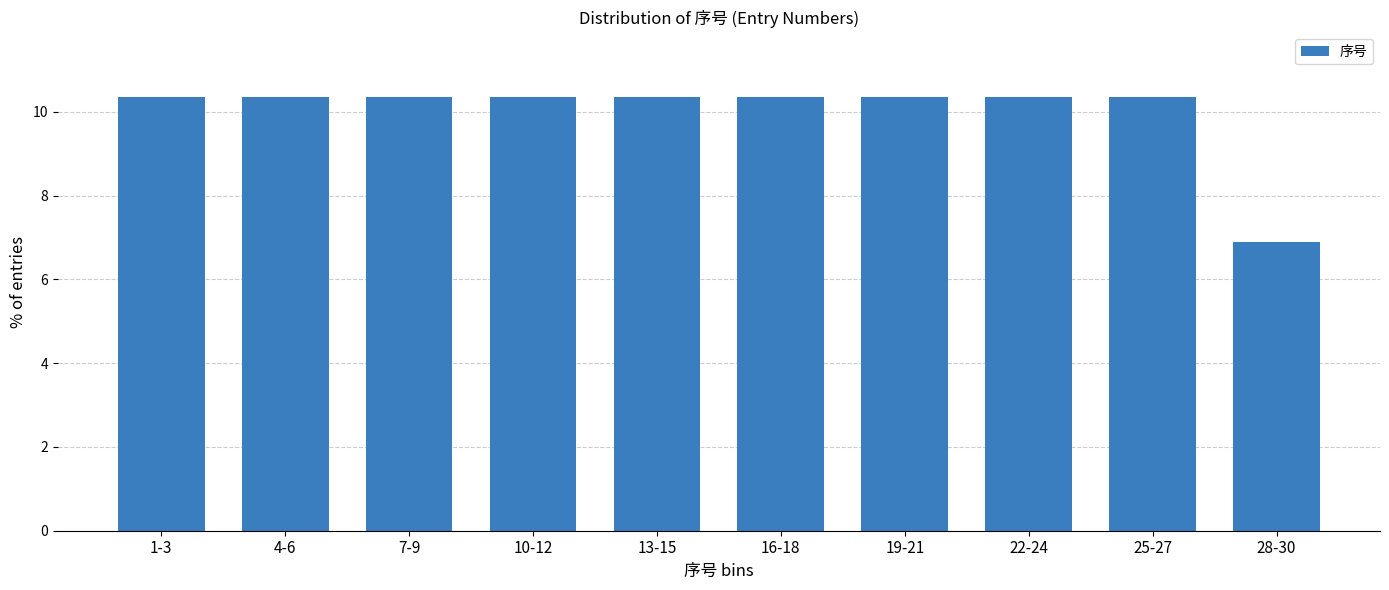

Reading left to right, extract all data points from this chart.

1-3=10.3	4-6=10.3	7-9=10.3	10-12=10.3	13-15=10.3	16-18=10.3	19-21=10.3	22-24=10.3	25-27=10.3	28-30=6.9